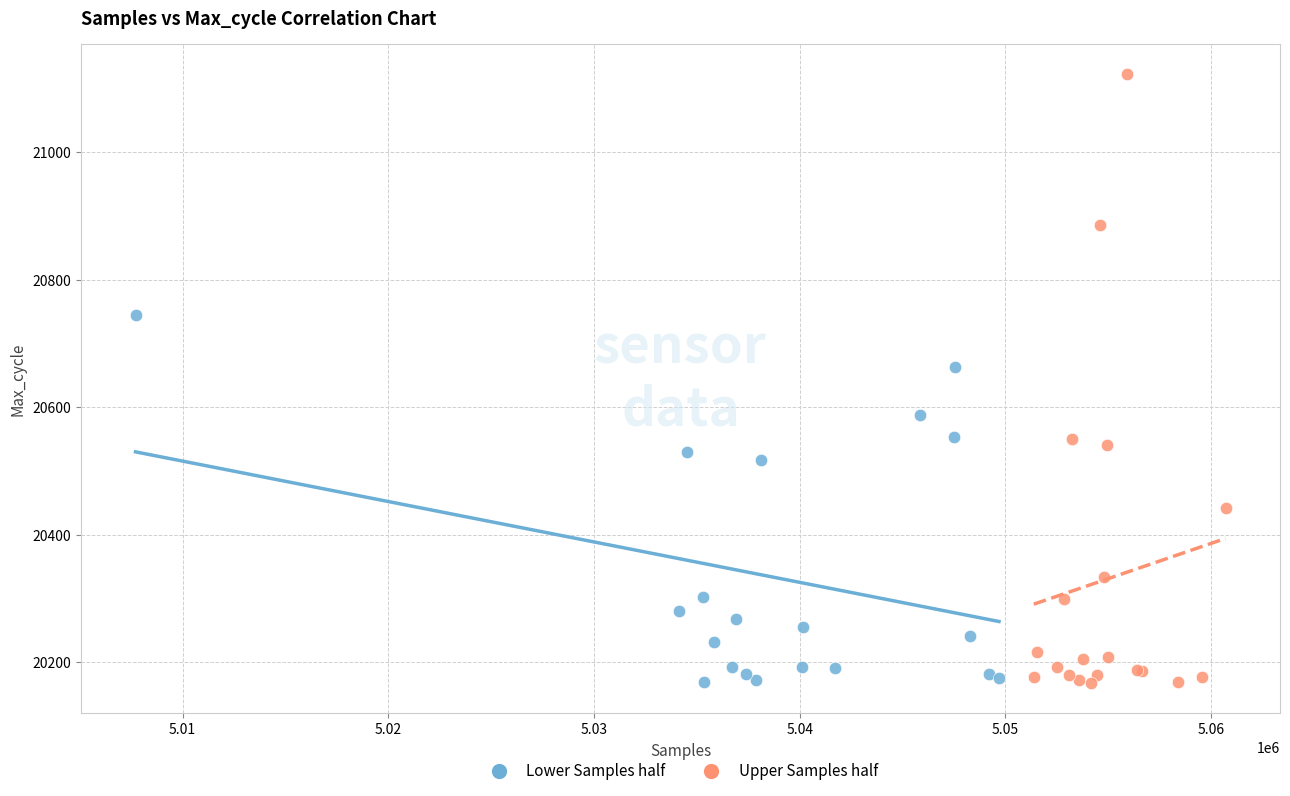

Which series has the widest spread of Y values?

Upper Samples half